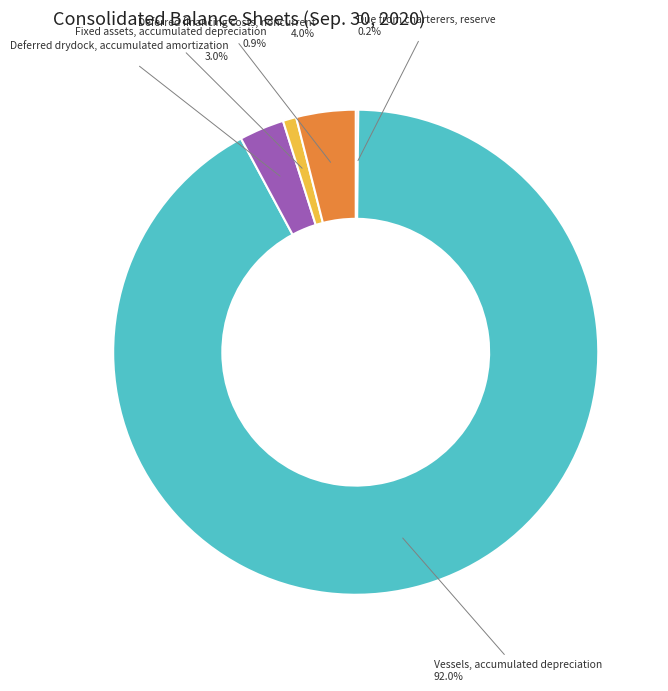

What portion of the pie excludes Deferred financing costs, noncurrent?

96.0%